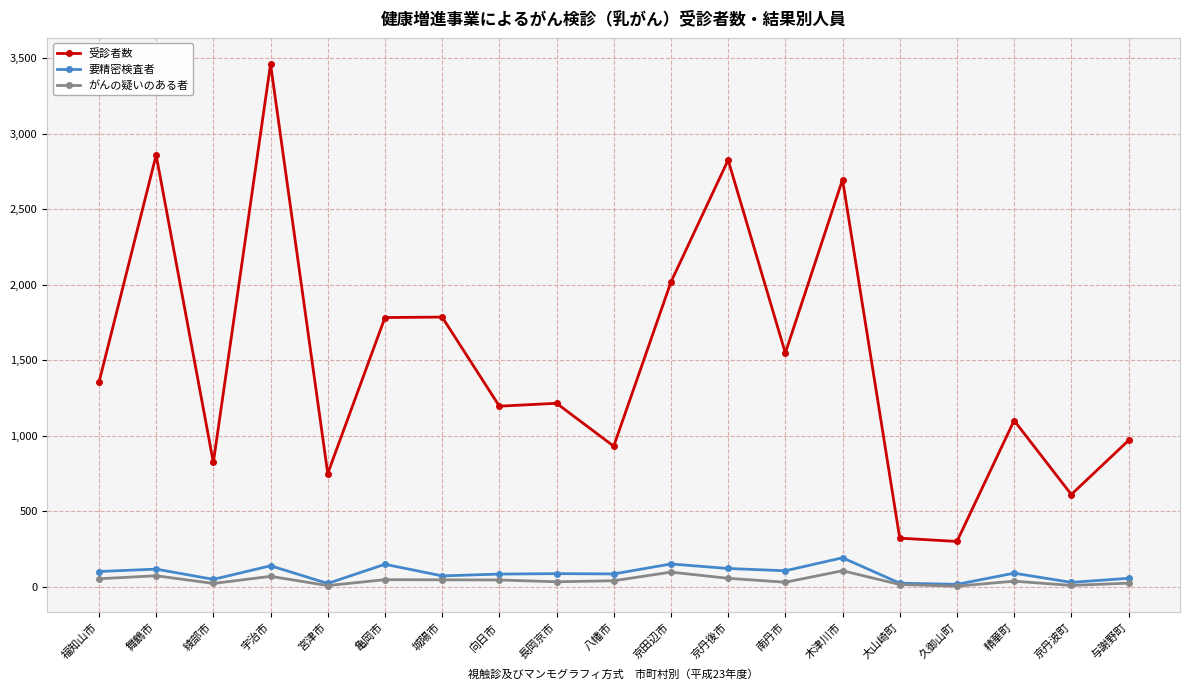

What is the label of the 6th point from the right?

木津川市